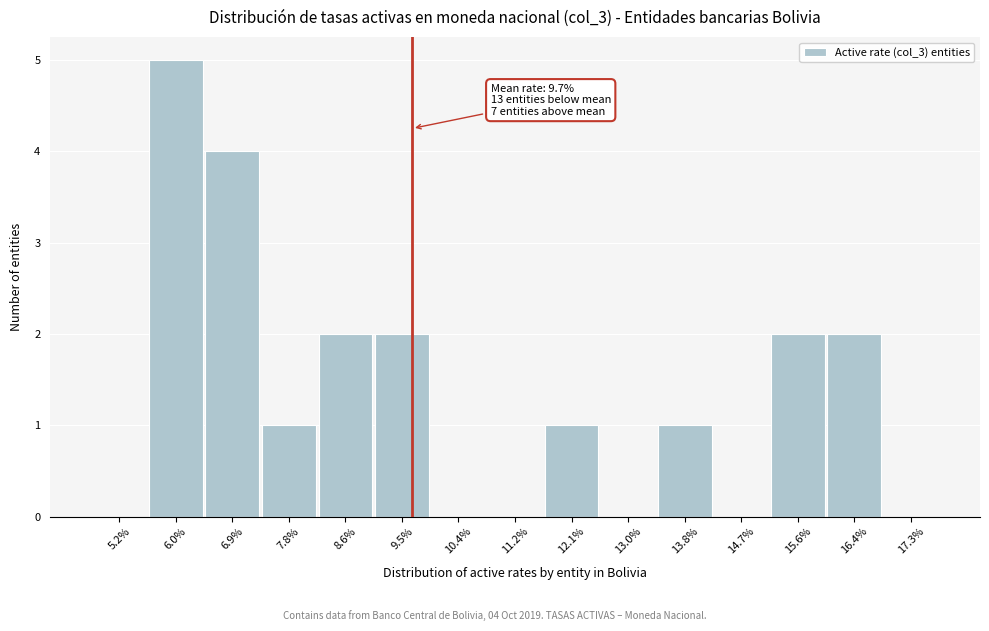

Which range on the x-axis has the tallest bar?

5.6 to 6.5